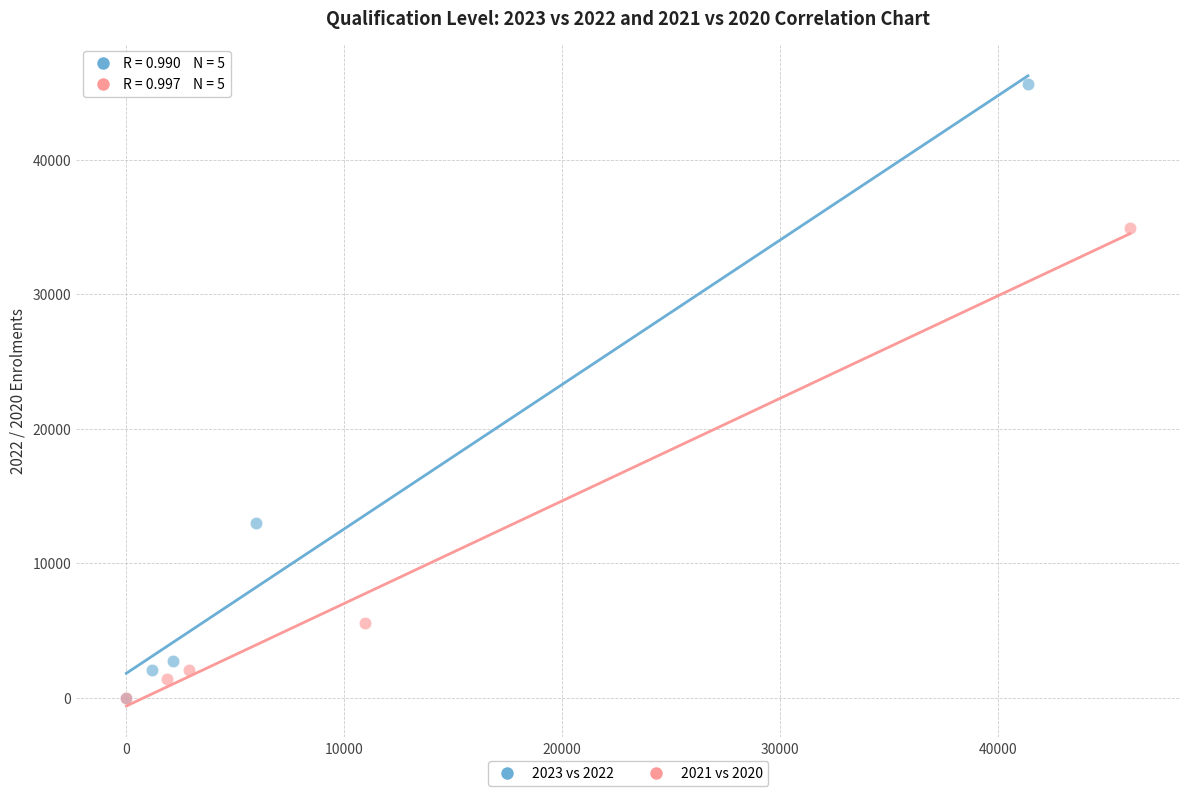

Which series has the widest spread of Y values?

2023 vs 2022